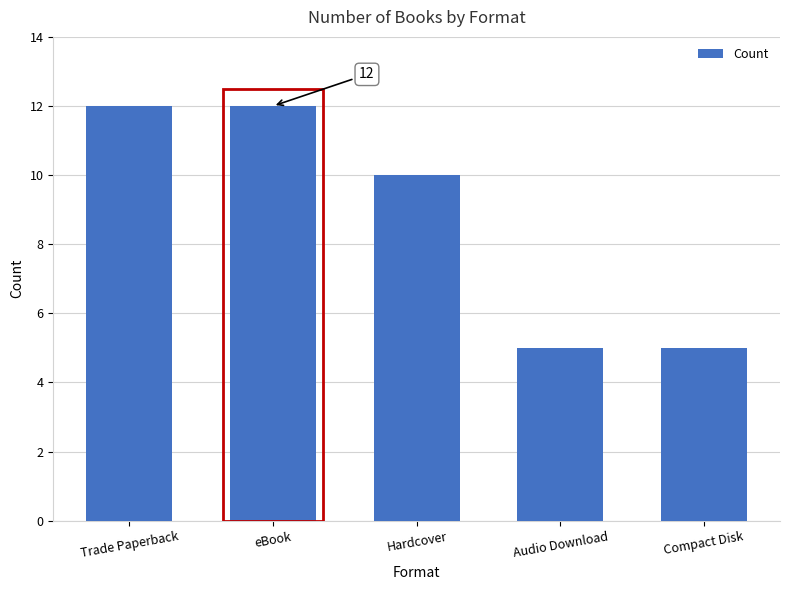

Count the values in the range 5 to 12.

5